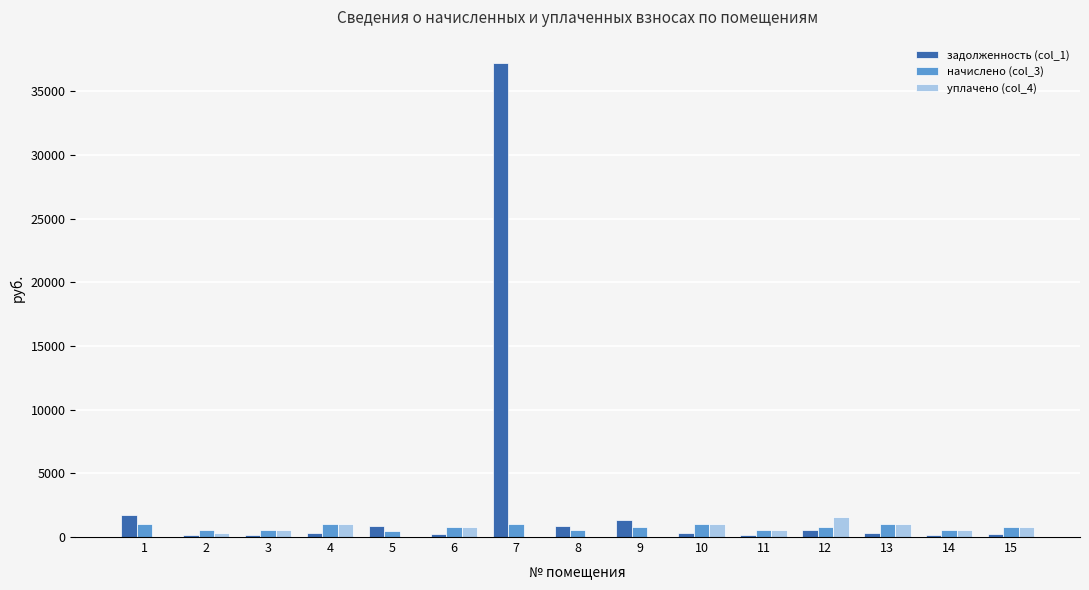

Is the value of начислено (col_3) at 6 greater than the value of уплачено (col_4) at 7?

Yes